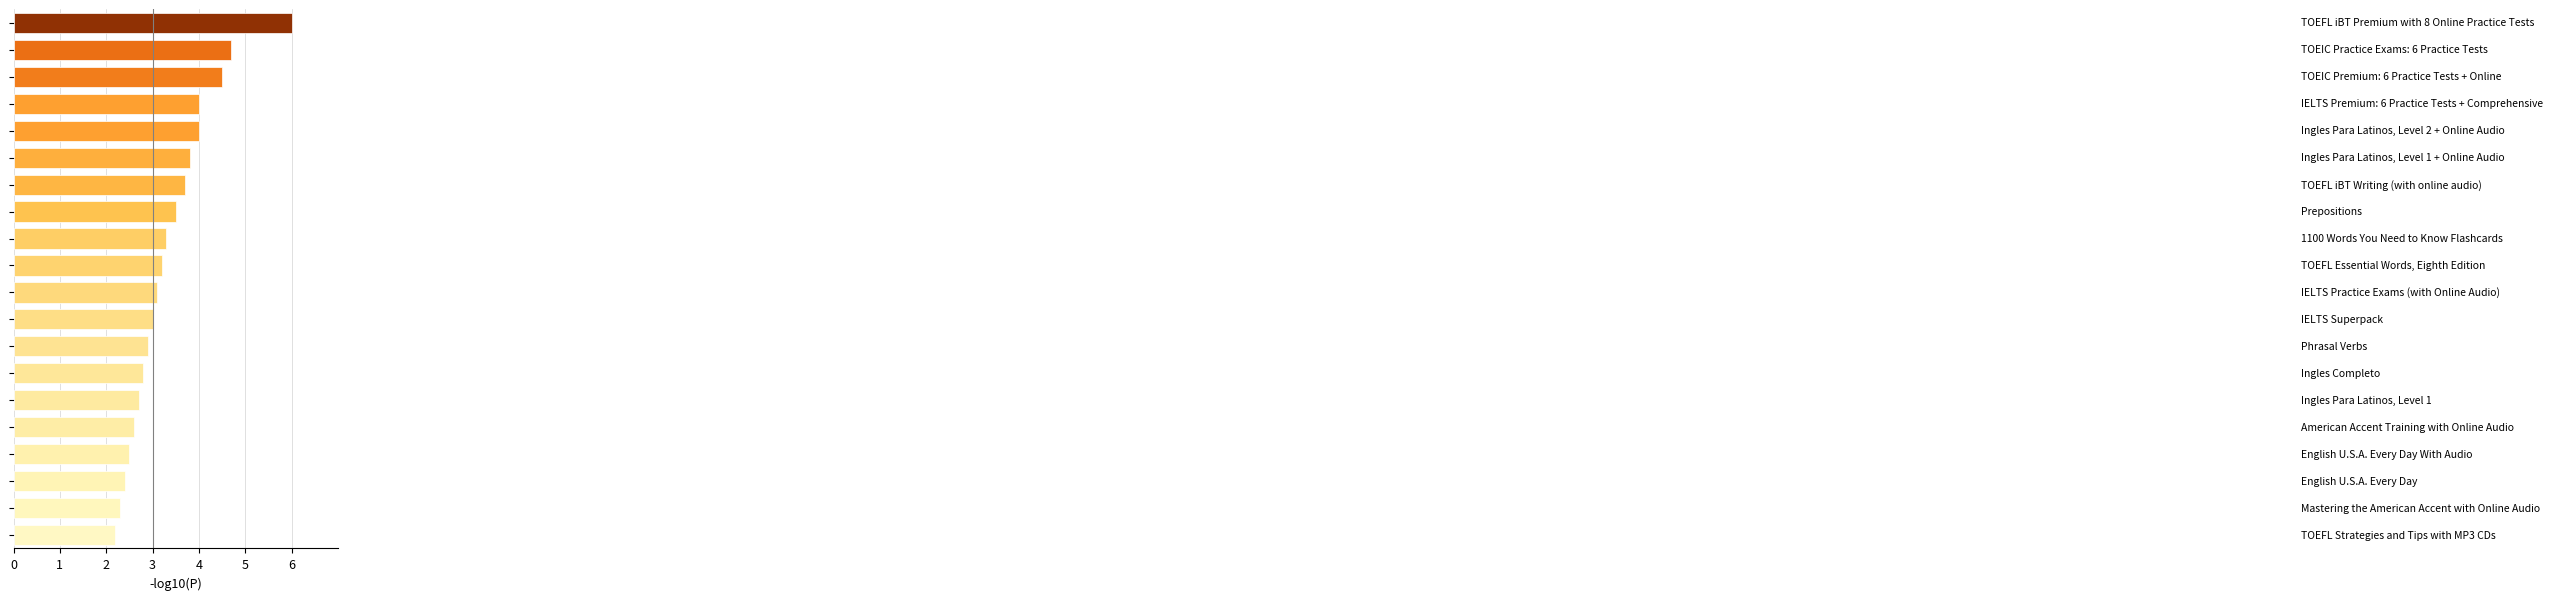

What is the smallest value displayed?

2.2